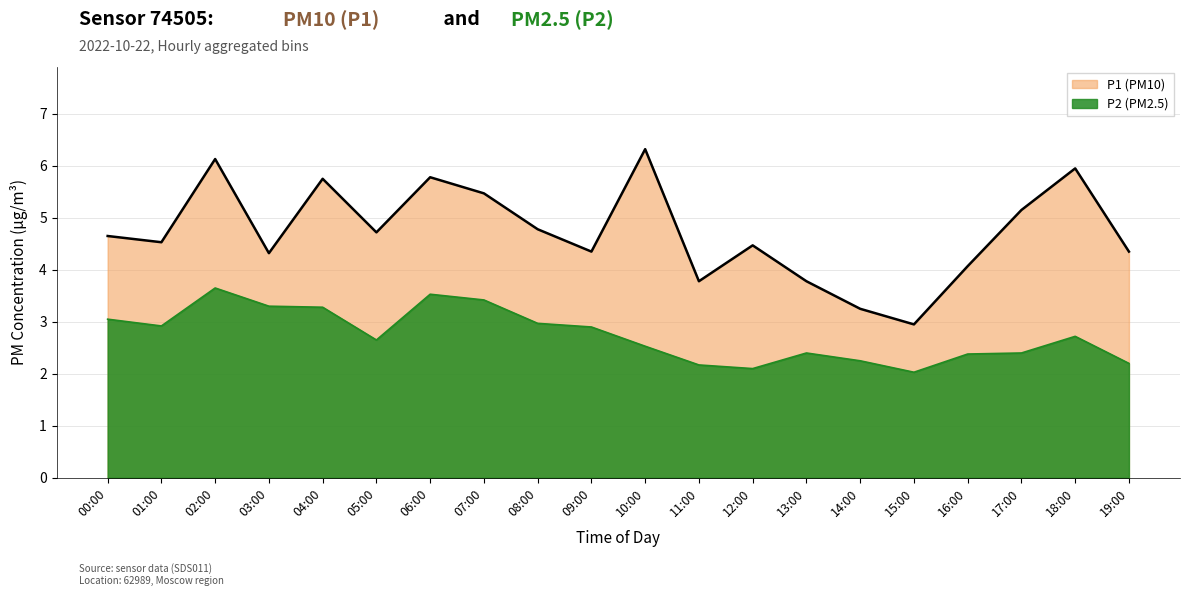

How many values in the P1 series are below 4?

4